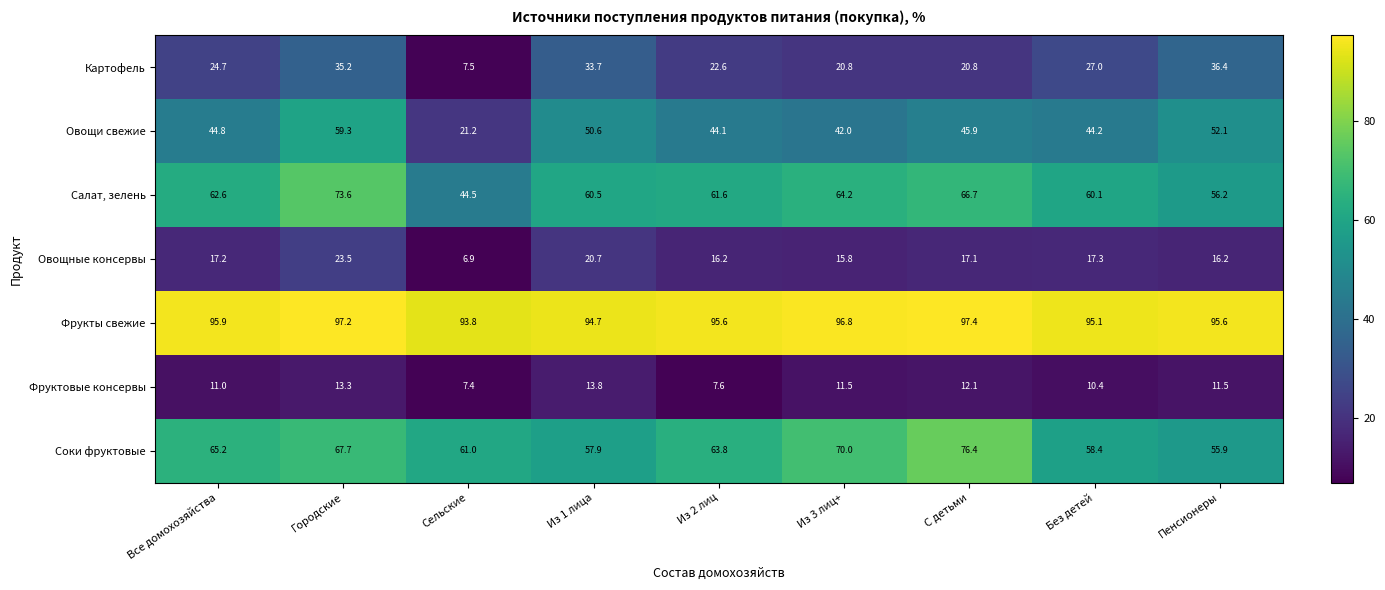

Which category has the highest value across all series?

С детьми